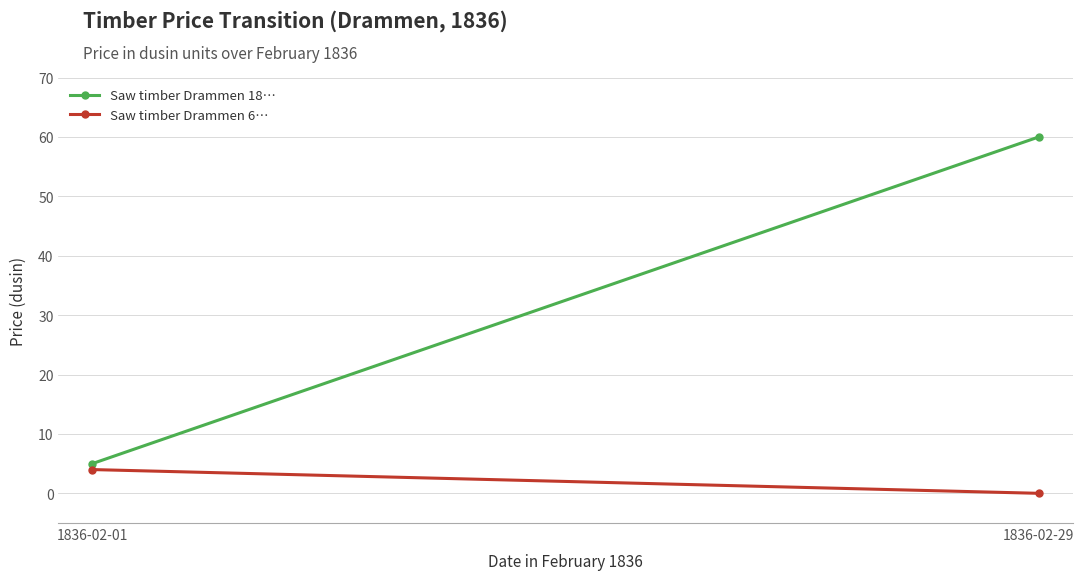

Reading left to right, list all the values displayed in this chart.

Saw timber Drammen 18…: 5	60
Saw timber Drammen 6…: 4	0